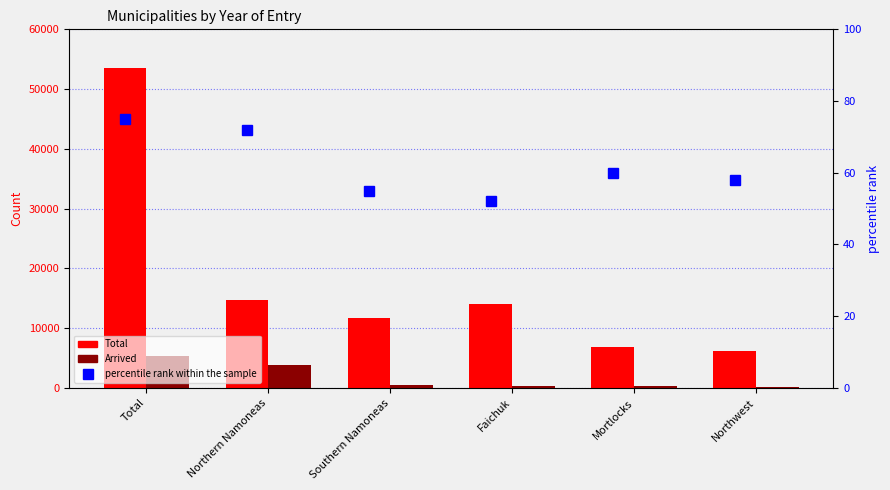

What are all the series names shown in the legend?

Total, Arrived, percentile rank within the sample